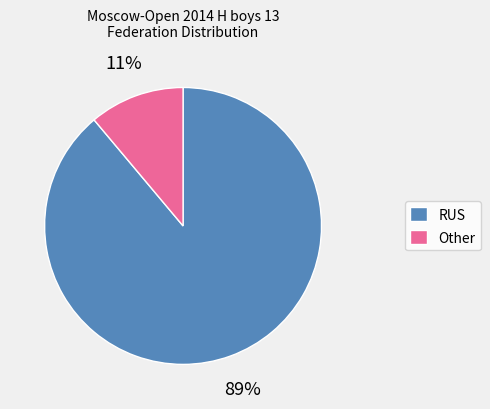

Combined, do Other and RUS account for over 50%?

Yes